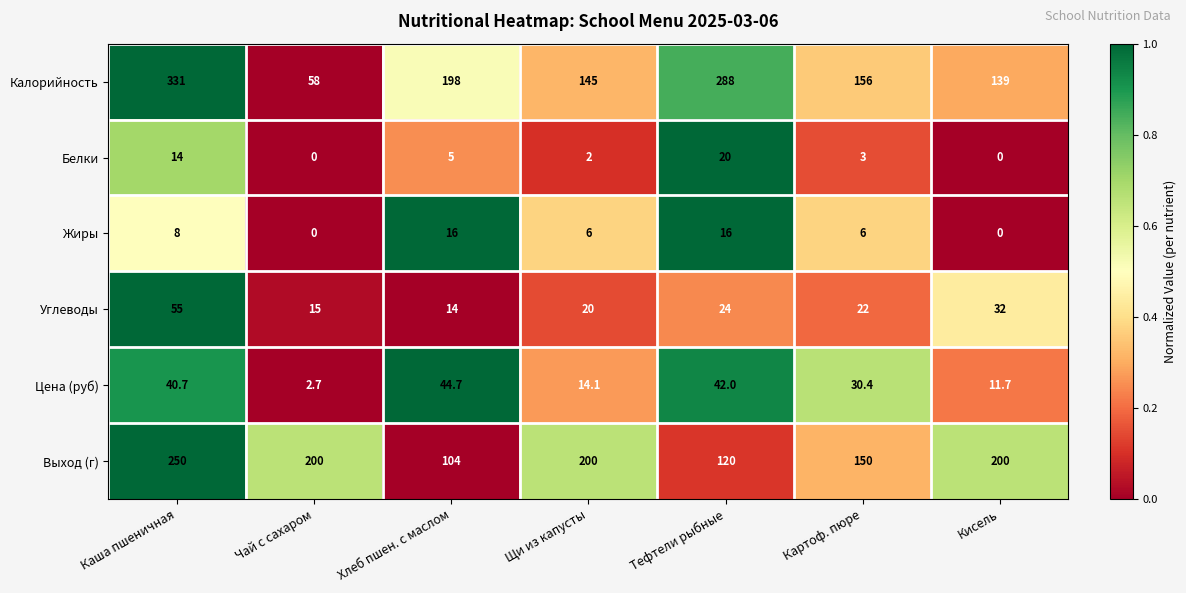

How many categories are shown in the chart?

7